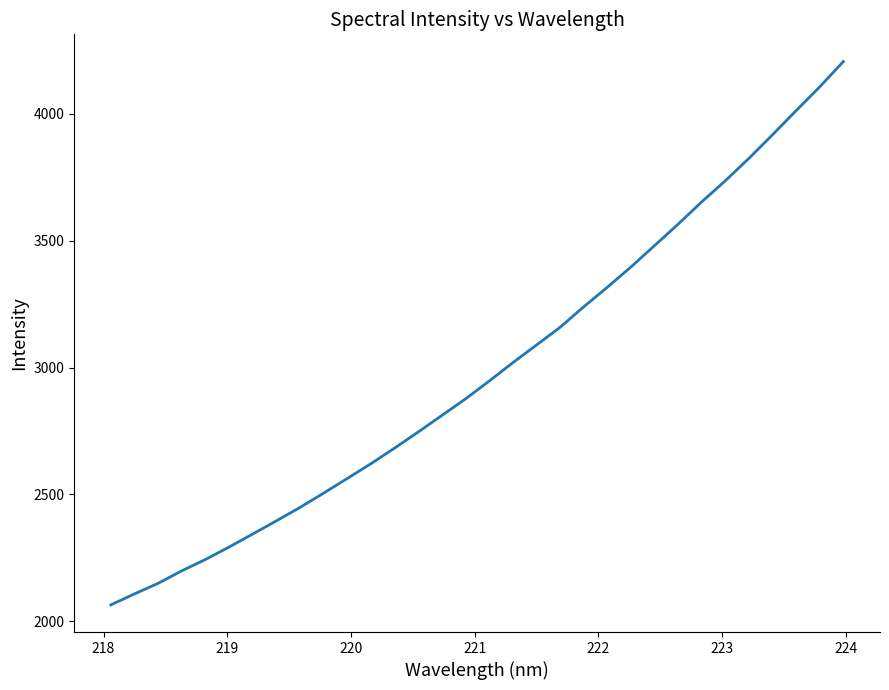

How many series are shown in this chart?

1